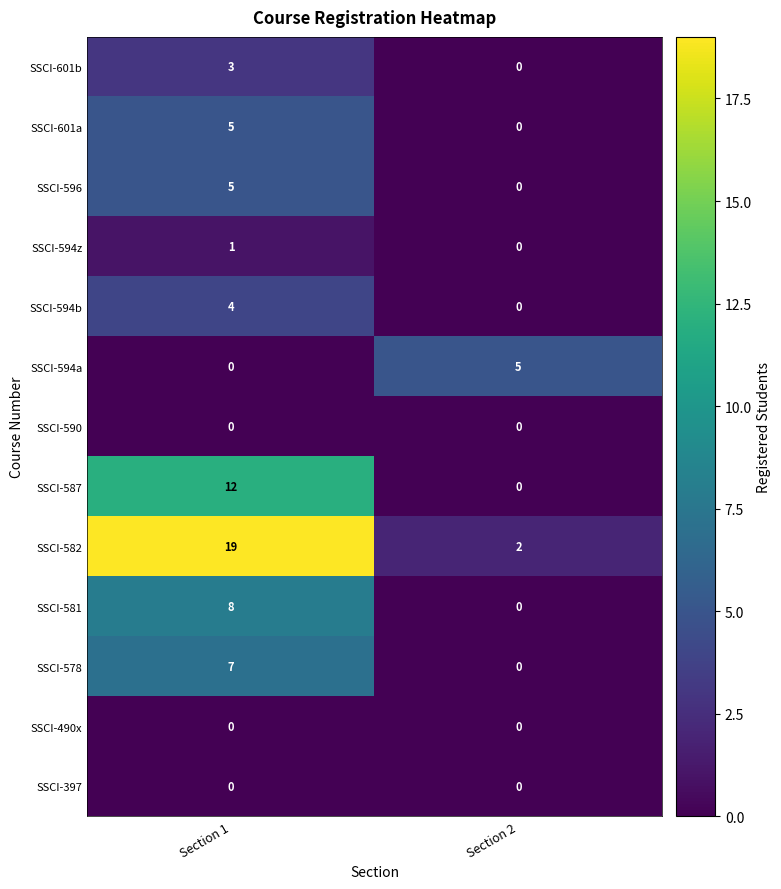

At which category is the sum across all series the highest?

Section 1